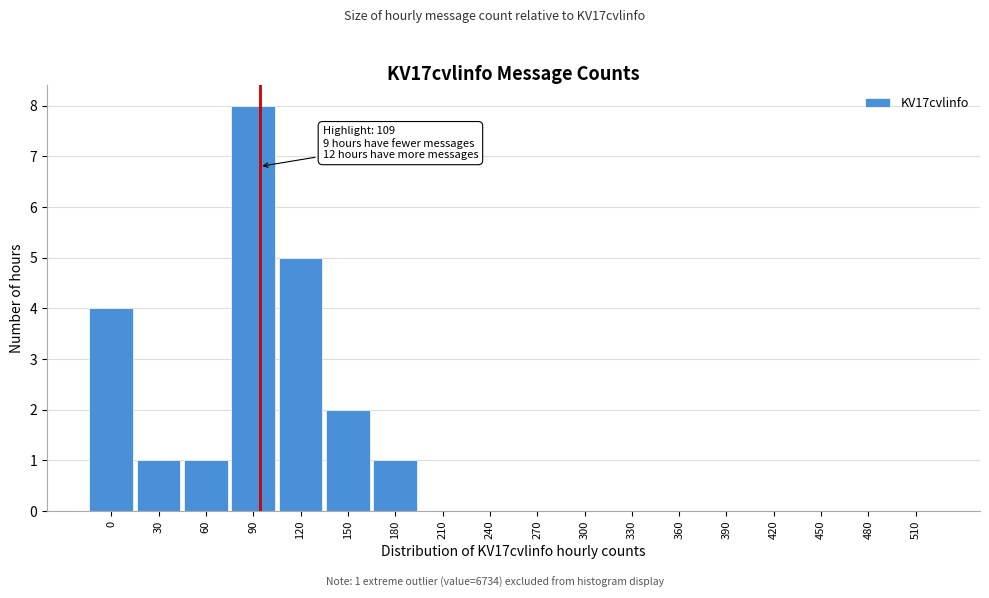

Reading left to right, extract all data points from this chart.

0=4	30=1	60=1	90=8	120=5	150=2	180=1	210=0	240=0	270=0	300=0	330=0	360=0	390=0	420=0	450=0	480=0	510=0